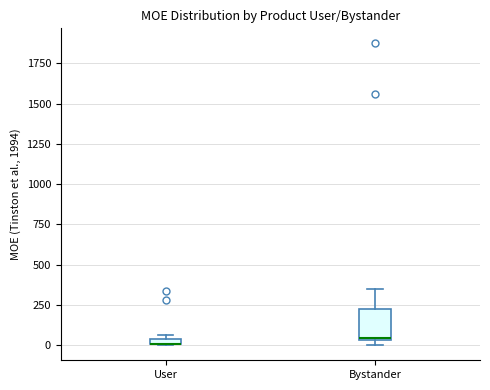

Comparing the boxes themselves (not the whiskers), which one is the tallest?

Bystander